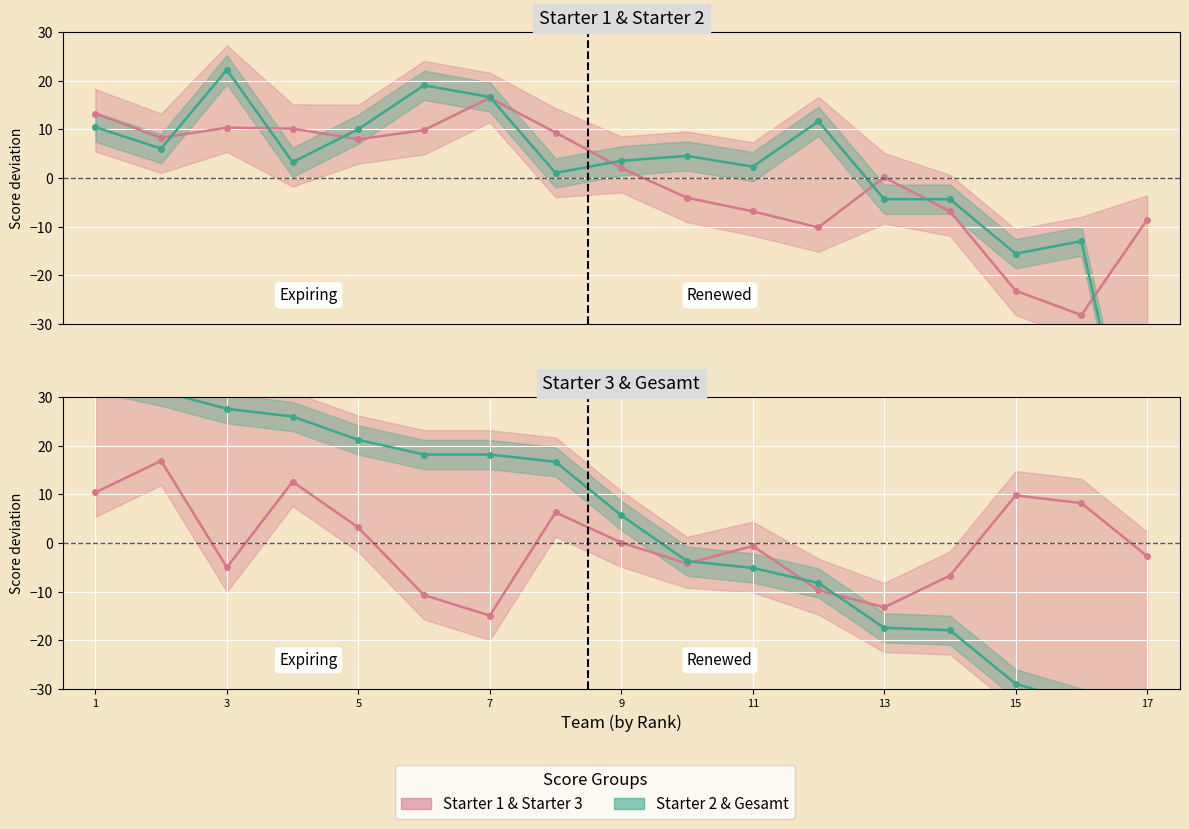

How many values in the Starter 1 series are below 2?

8